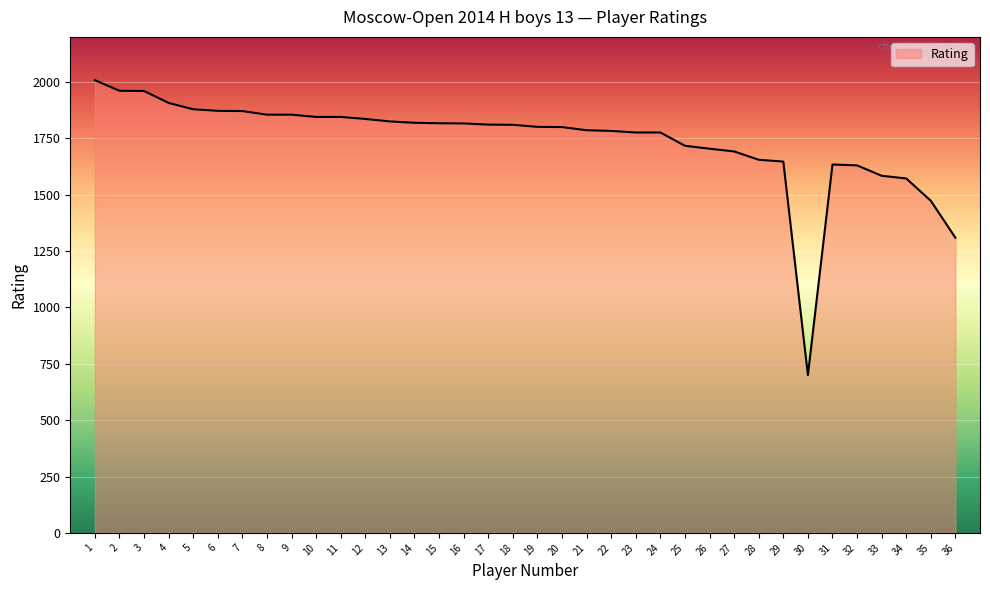

What is the difference between the maximum and minimum values?

1308